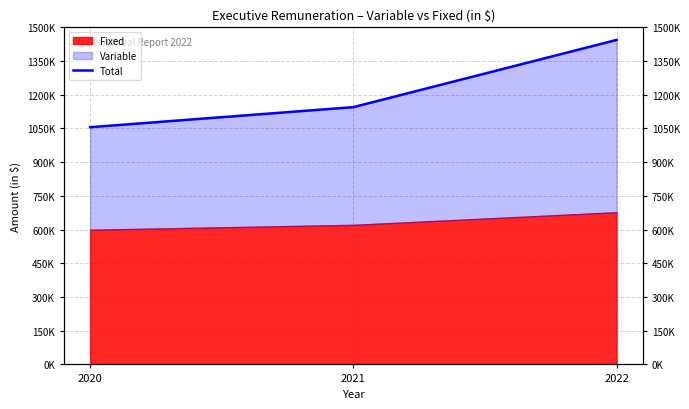

What is the value of the 3rd point from the left?

1443925